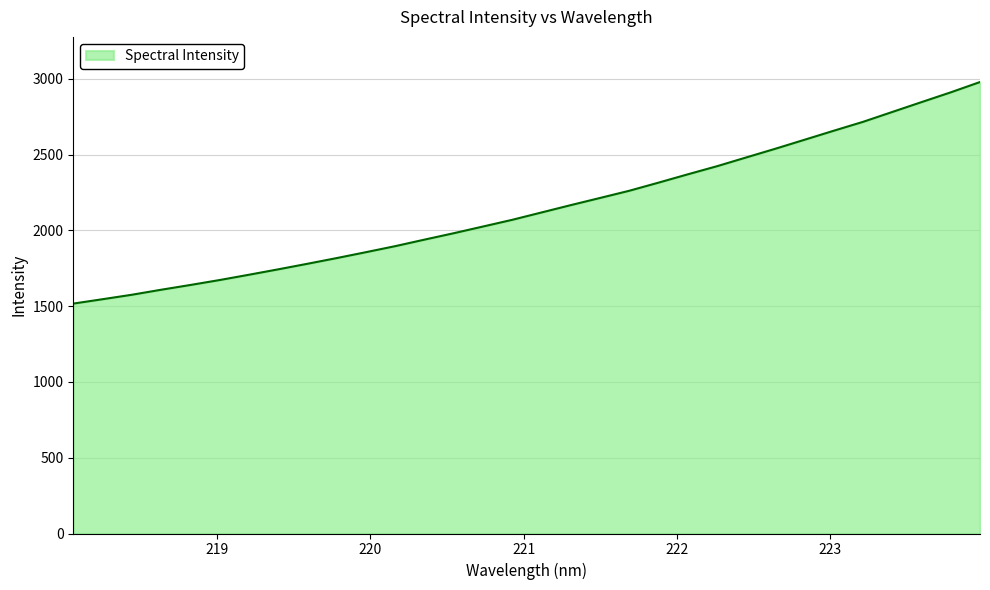

What is the maximum value shown in the chart?

2978.8